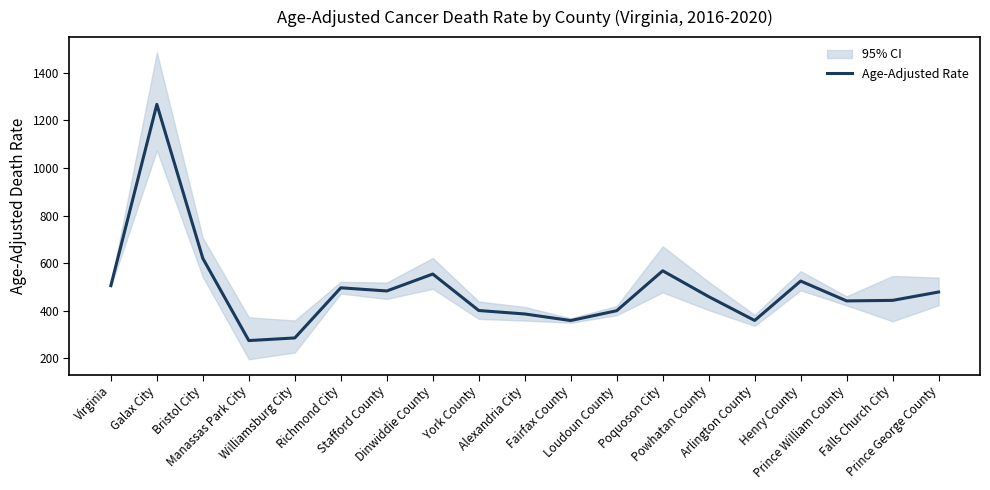

List the labels in order of value, smallest first.

Manassas Park City, Williamsburg City, Fairfax County, Arlington County, Alexandria City, Loudoun County, York County, Prince William County, Falls Church City, Powhatan County, Prince George County, Stafford County, Richmond City, Virginia, Henry County, Dinwiddie County, Poquoson City, Bristol City, Galax City